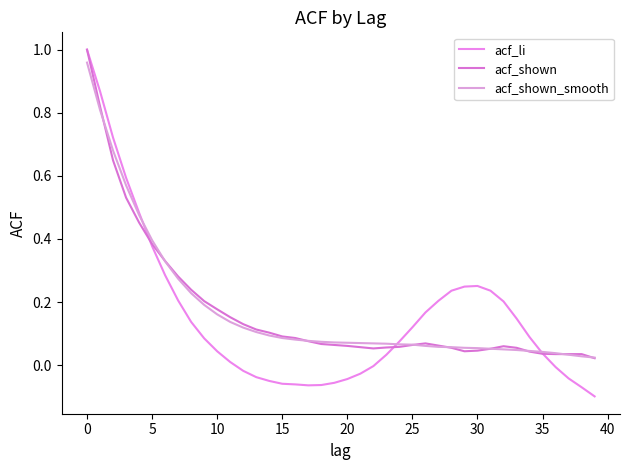

Does the chart display data point markers on the line(s)?

No